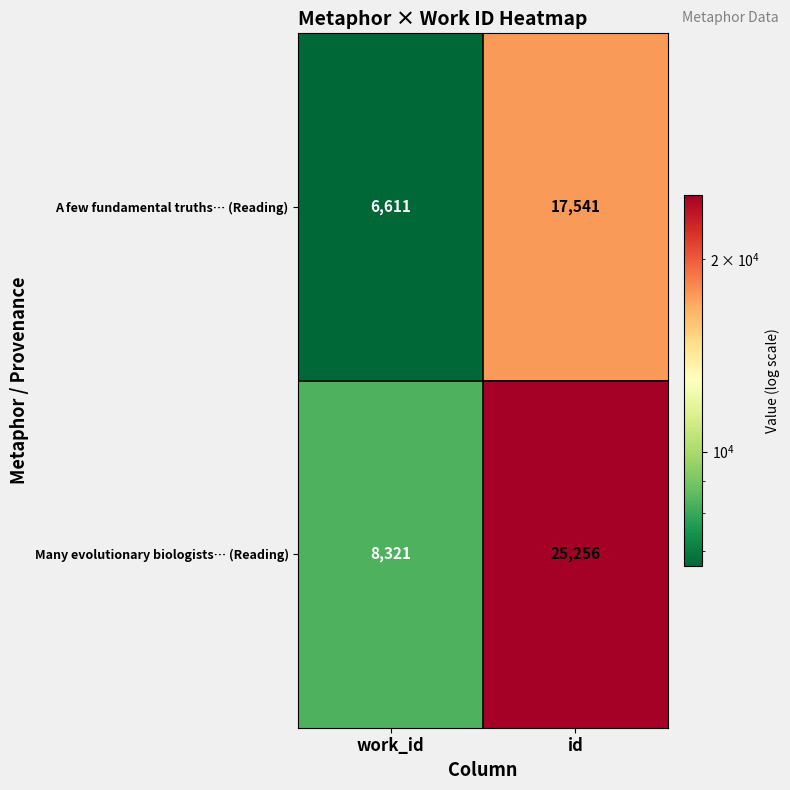

Count the number of data series in this chart.

2